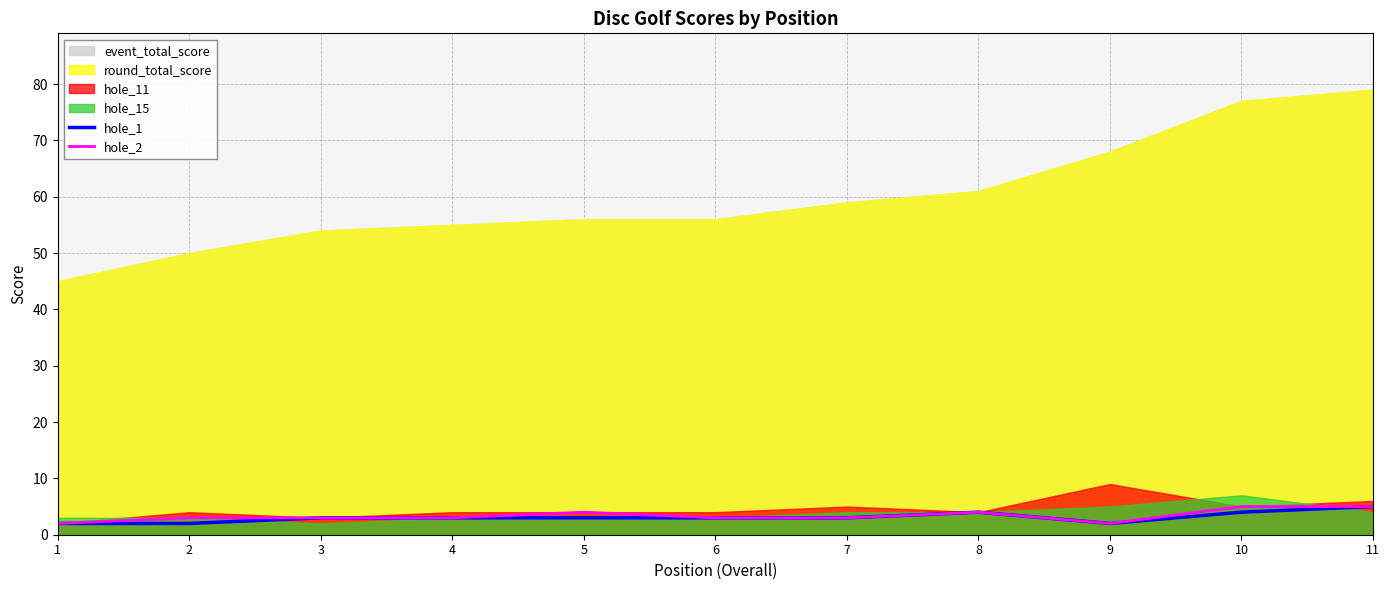

How many lines are shown in the chart?

2